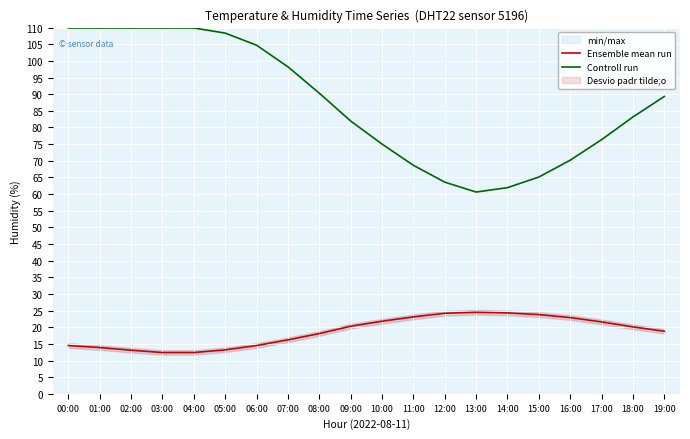

What is the minimum value shown in the chart?

12.4